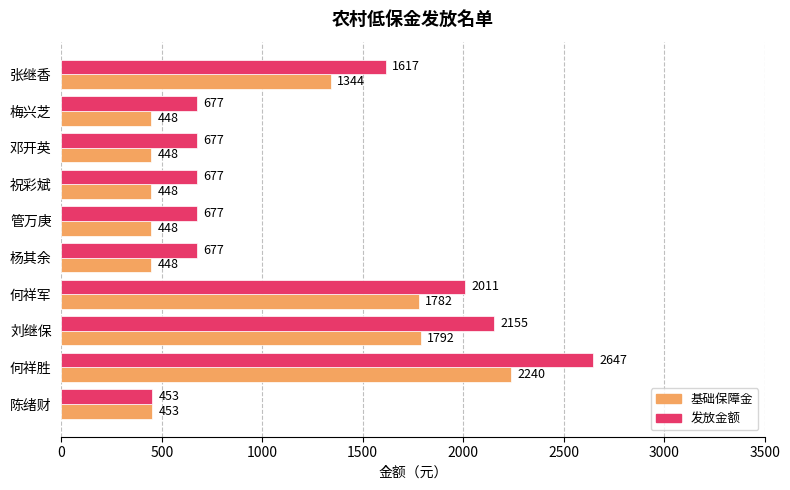

Which series has the largest range (max minus min)?

发放金额